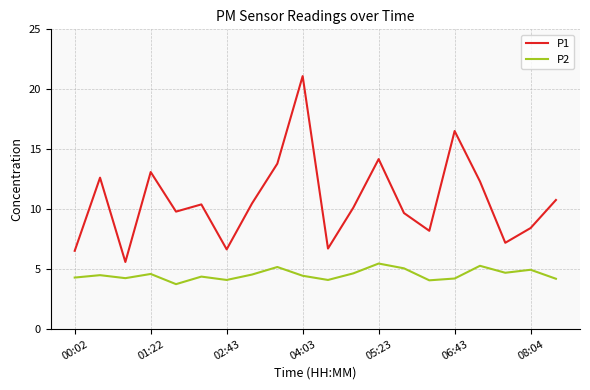

What is the minimum value for P1?

5.6